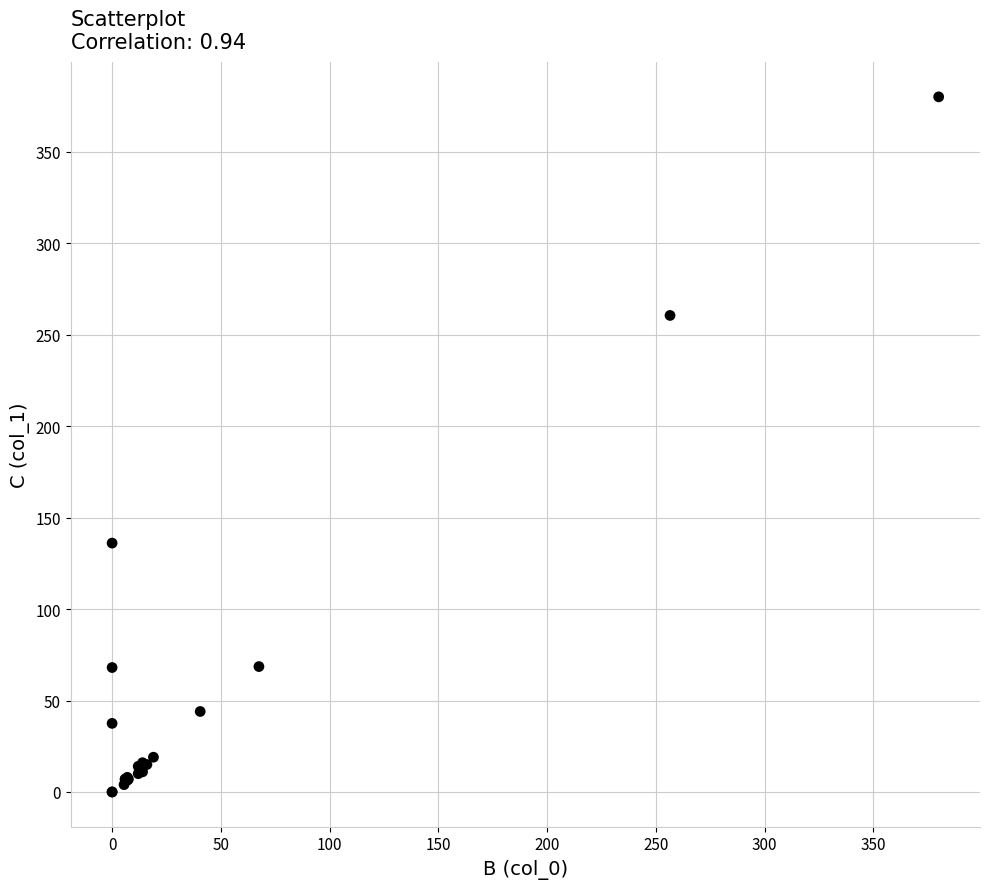

What Y value in the scatter plot is closest to 190?

136.1